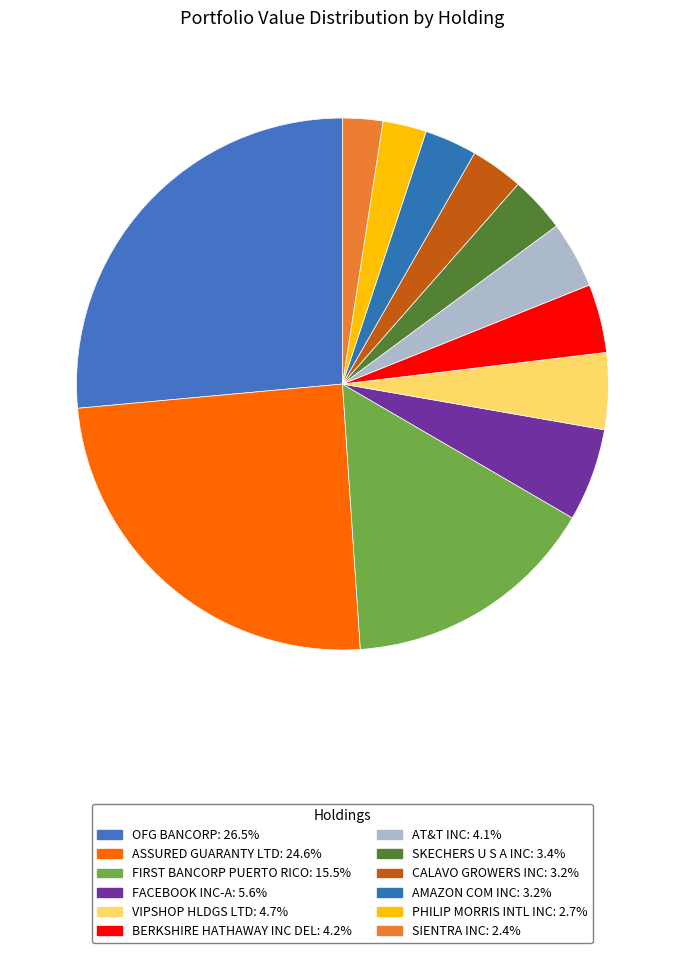

To the nearest percent, what portion does VIPSHOP HLDGS LTD represent?

5%